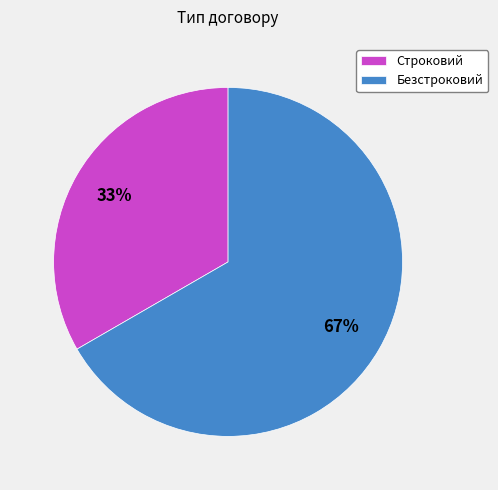

Is there any slice that represents more than half of the pie?

Yes